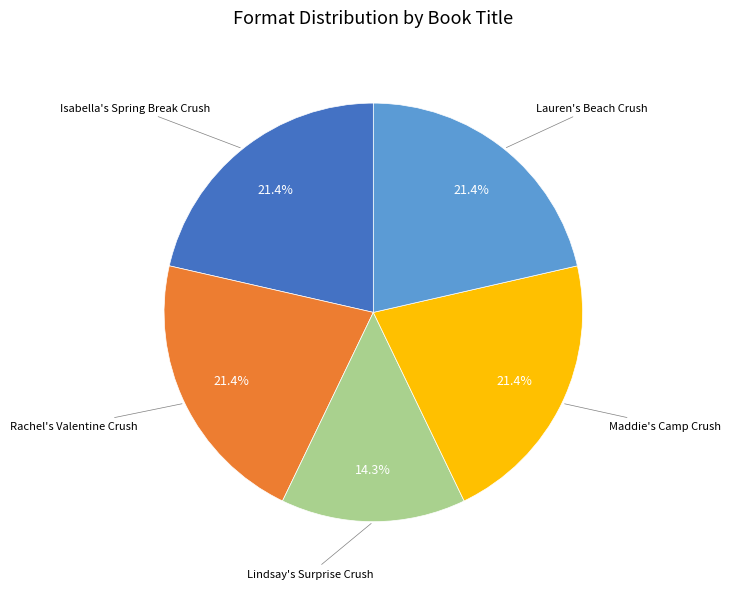

Is there a majority slice in this chart?

No